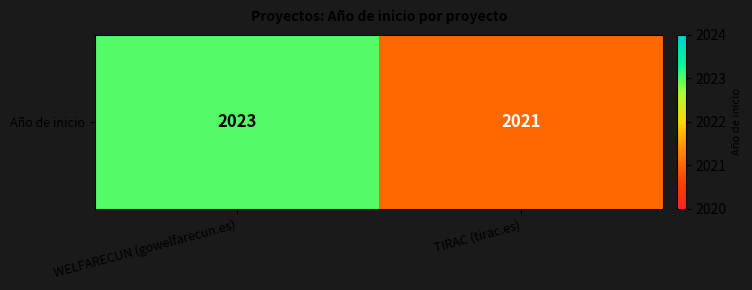

What is the average value?

2022